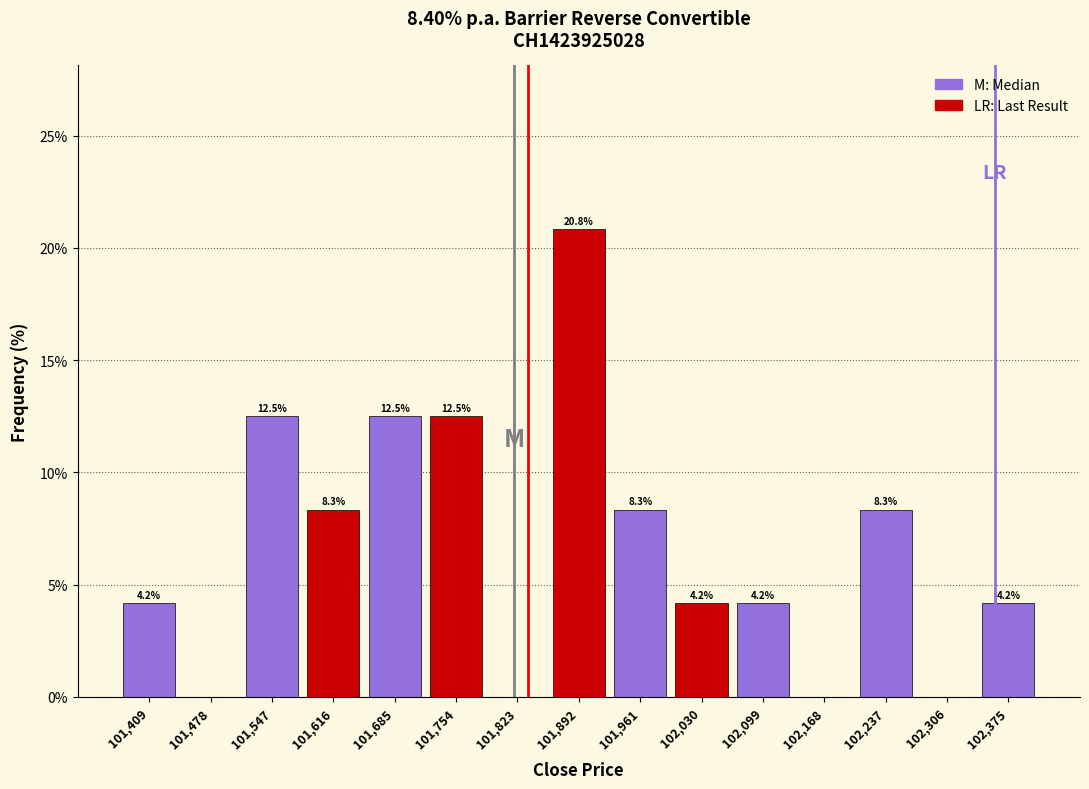

Over which range of the x-axis is the bar tallest?

101858 to 101927